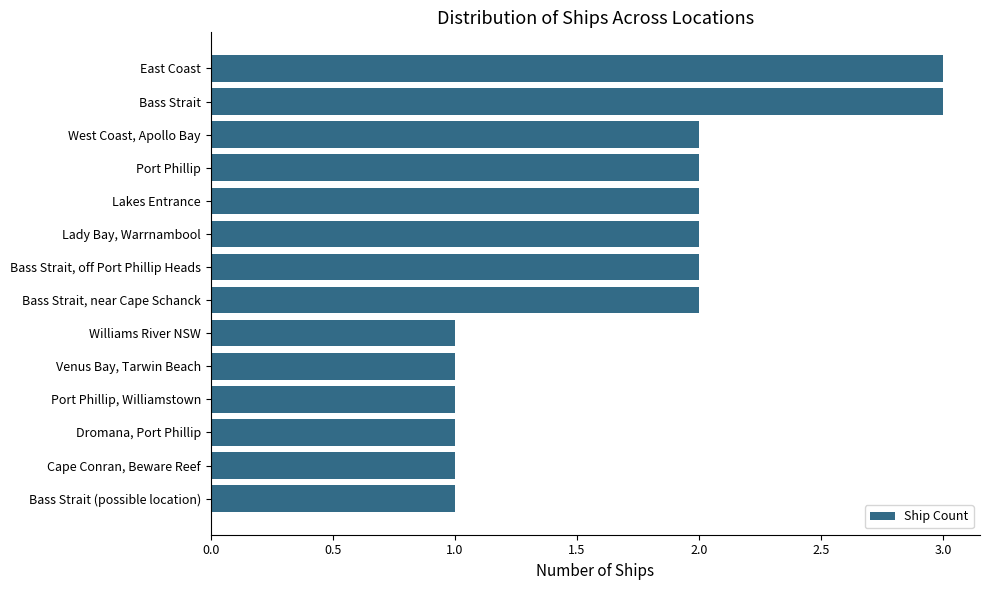

Reading top to bottom, what are all the values shown in this chart?

East Coast=3	Bass Strait=3	West Coast, Apollo Bay=2	Port Phillip=2	Lakes Entrance=2	Lady Bay, Warrnambool=2	Bass Strait, off Port Phillip Heads=2	Bass Strait, near Cape Schanck=2	Williams River NSW=1	Venus Bay, Tarwin Beach=1	Port Phillip, Williamstown=1	Dromana, Port Phillip=1	Cape Conran, Beware Reef=1	Bass Strait (possible location)=1